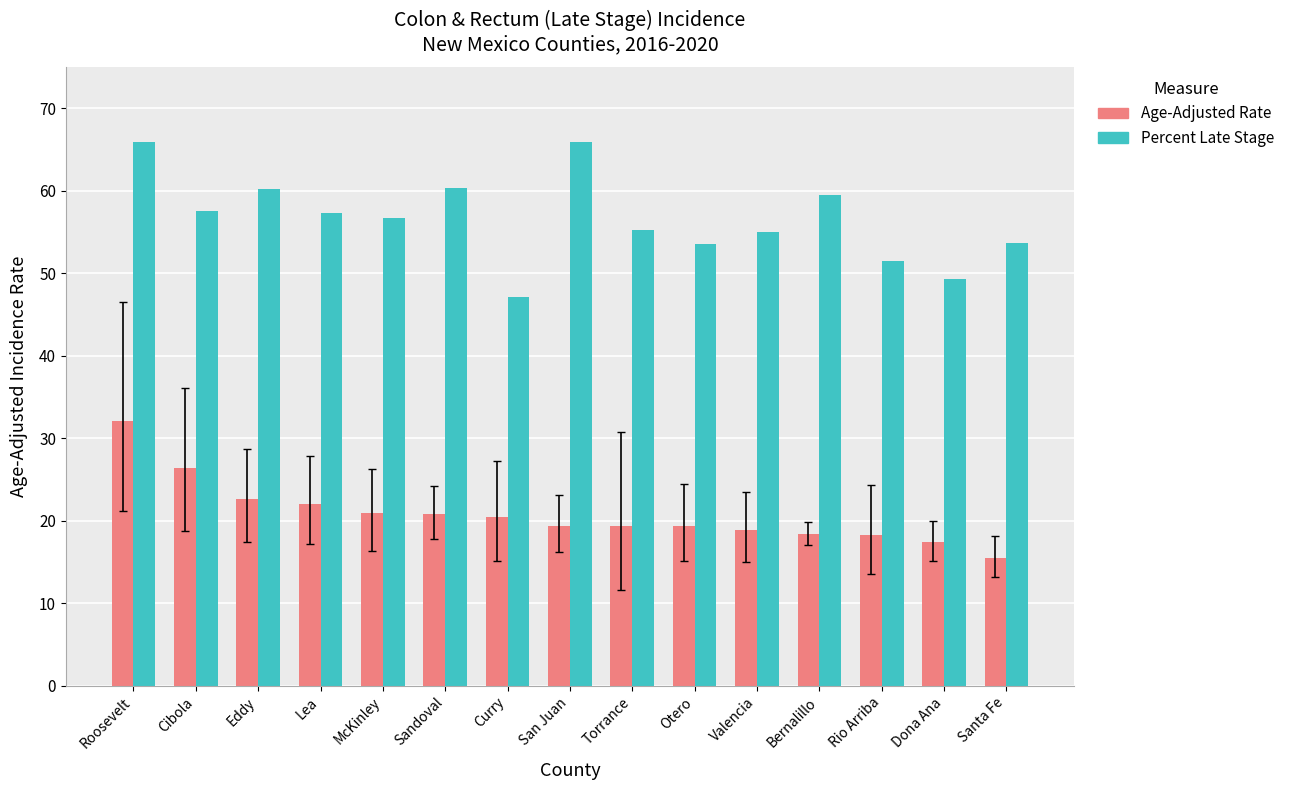

True or false: Age-Adjusted Rate has a value of 10.4 at Sandoval.

False